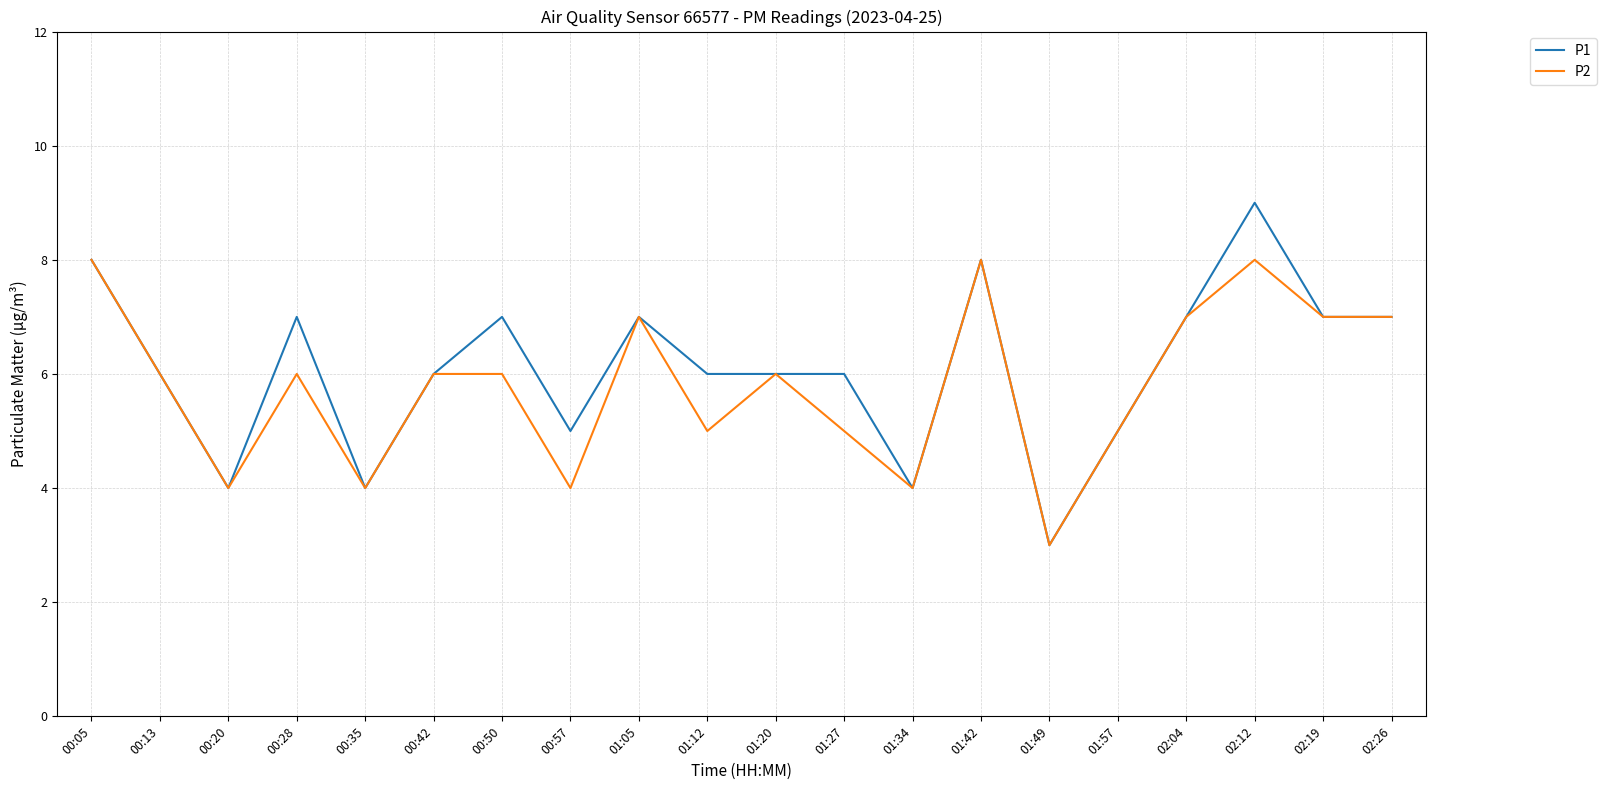

The P2 series shows 3 at 01:57. True or false?

False